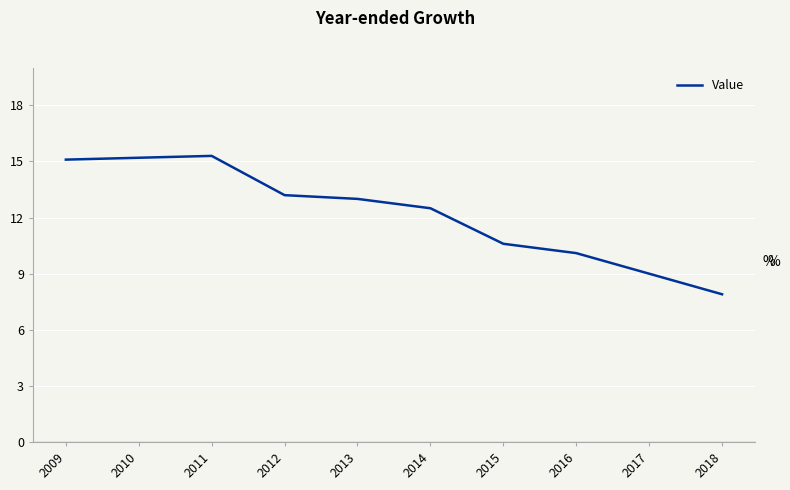

Reading right to left, extract all data points from this chart.

7.9	9.0	10.1	10.6	12.5	13.0	13.2	15.3	15.2	15.1